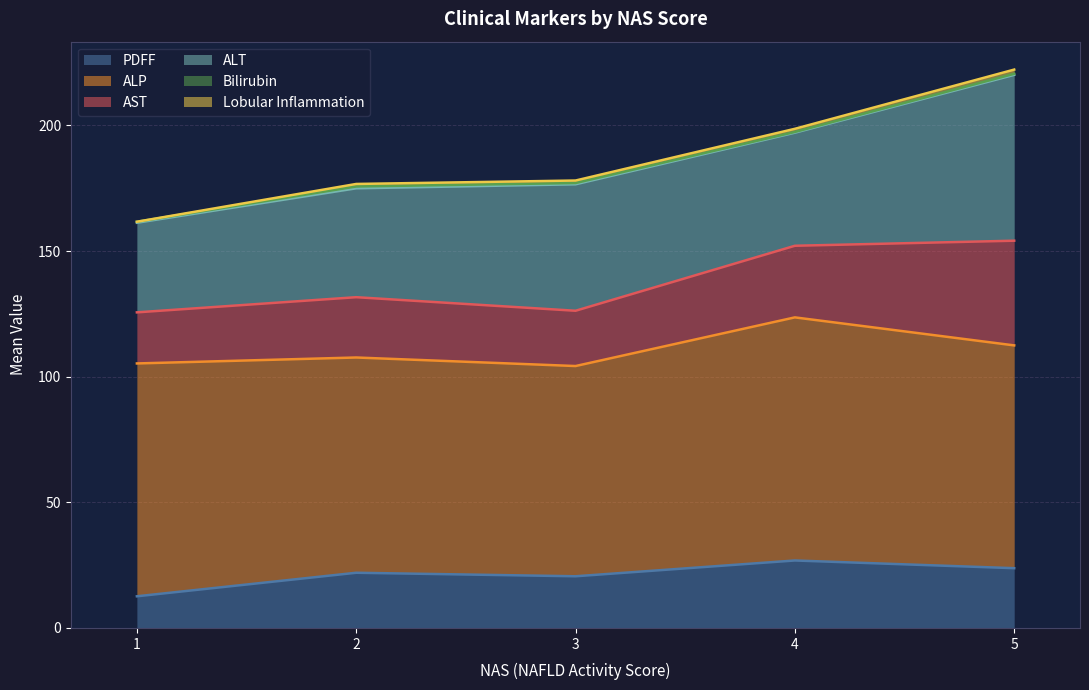

How many lines are shown in the chart?

6